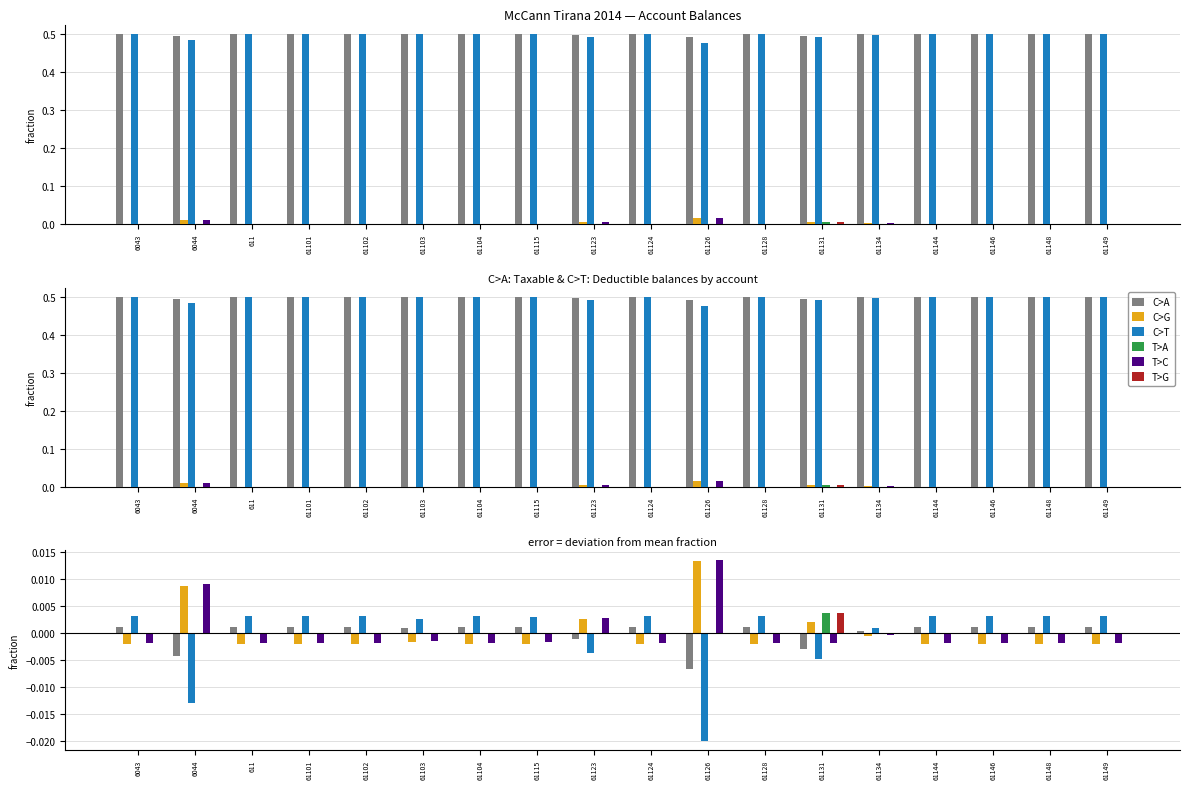

The value of T>G at 61103 is -0.0. True or false?

False